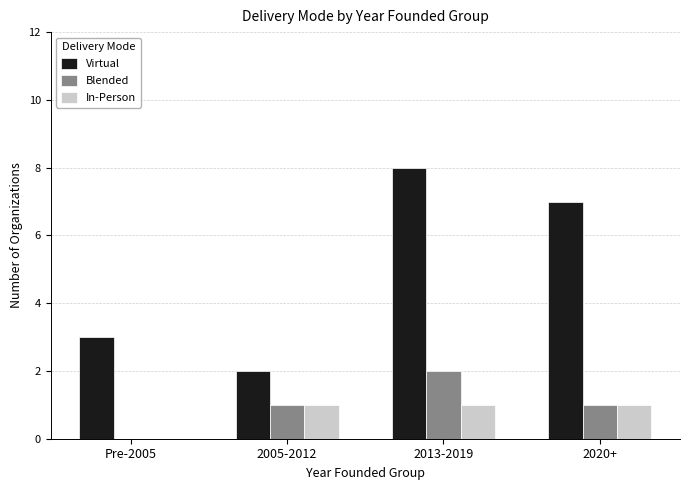

Are the bars grouped side by side (vs. stacked)?

Yes